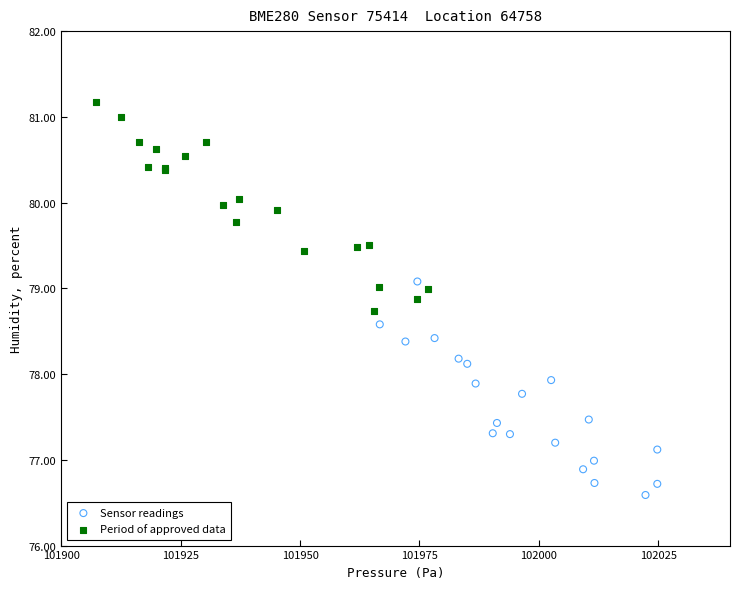

What are all the series names shown in the legend?

Sensor readings, Period of approved data